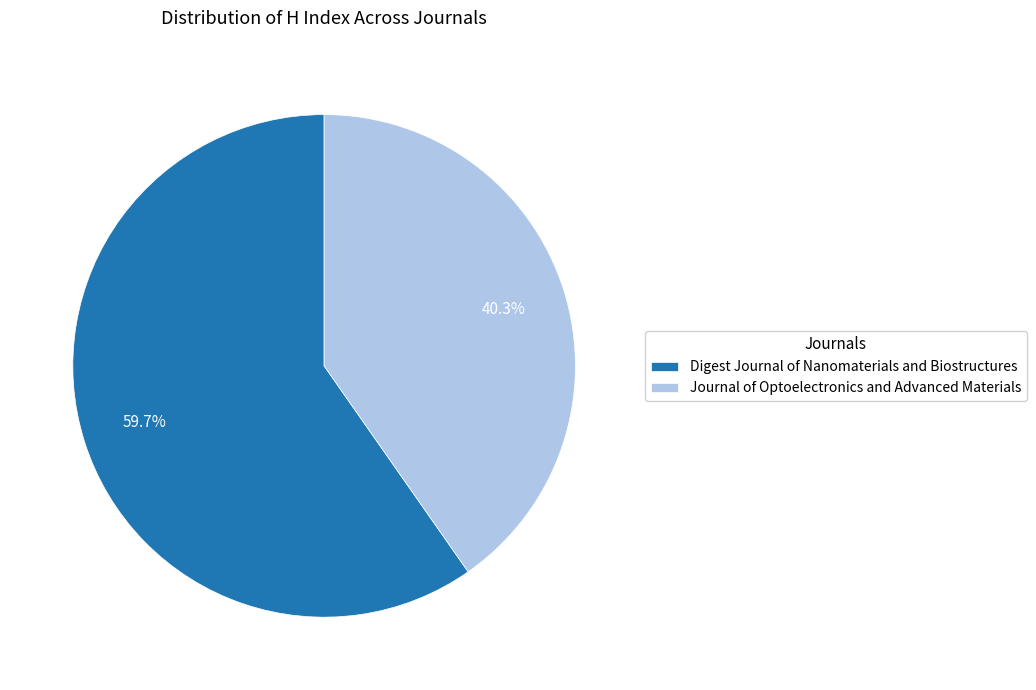

Which category accounts for the majority?

Digest Journal of Nanomaterials and Biostructures